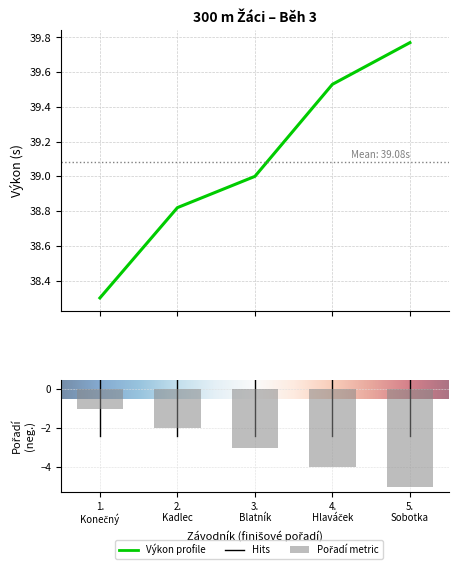

Rank the categories by Výkon value from highest to lowest.

5. Sobotka, 4. Hlaváček, 3. Blatník, 2. Kadlec, 1. Konečný